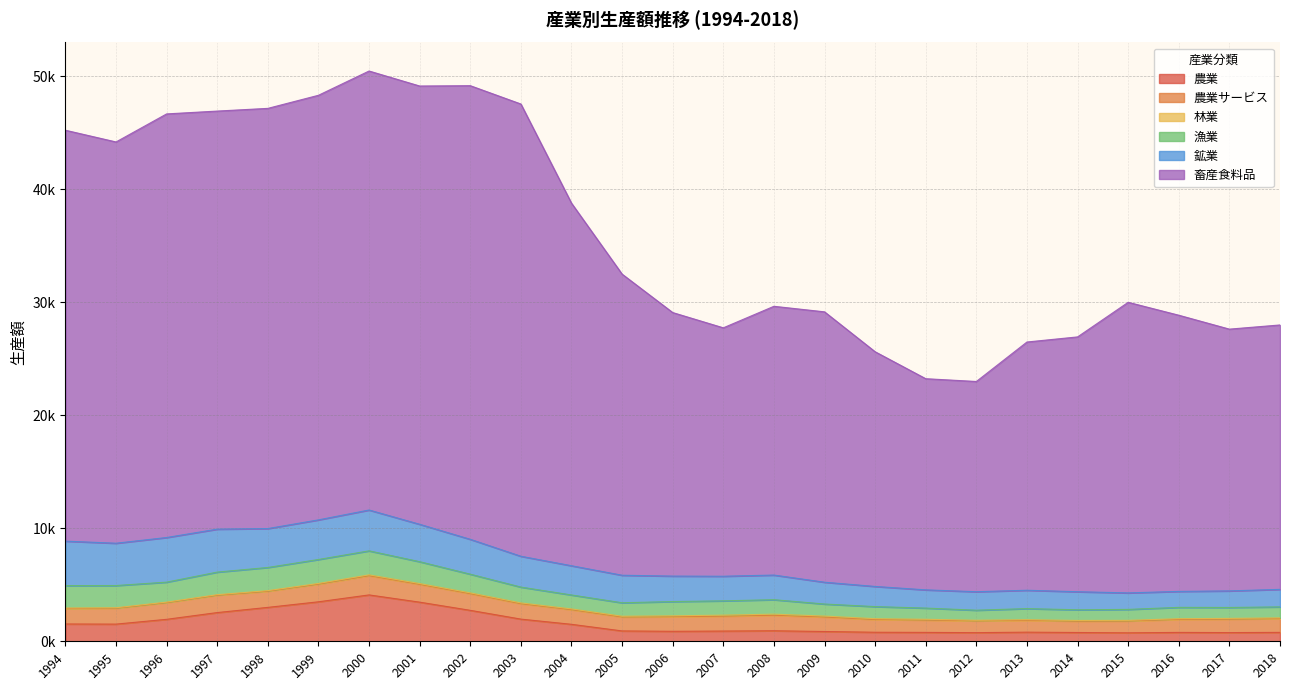

What are all the series names shown in the legend?

農業, 農業サービス, 林業, 漁業, 鉱業, 畜産食料品